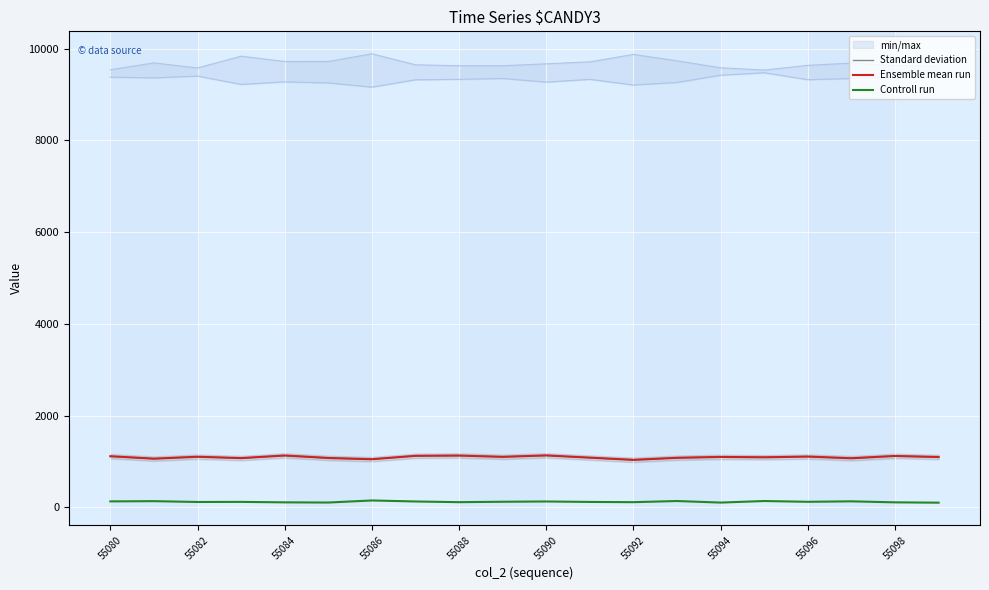

What is the value of the Controll run point at the 17th from the left?

122